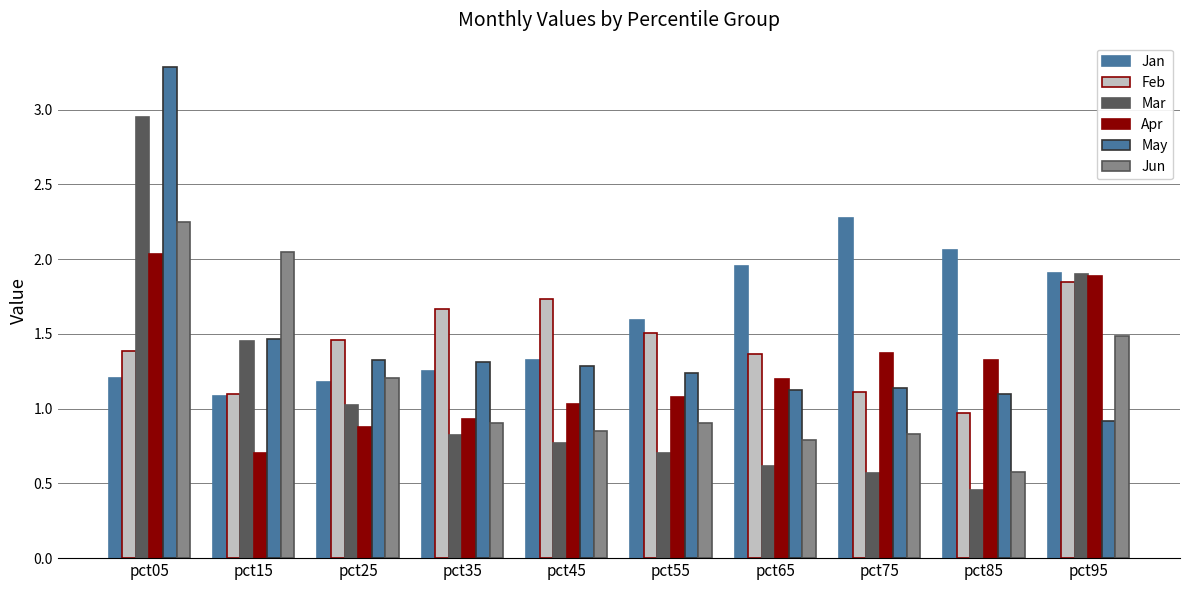

What is the minimum value shown in the chart?

0.5